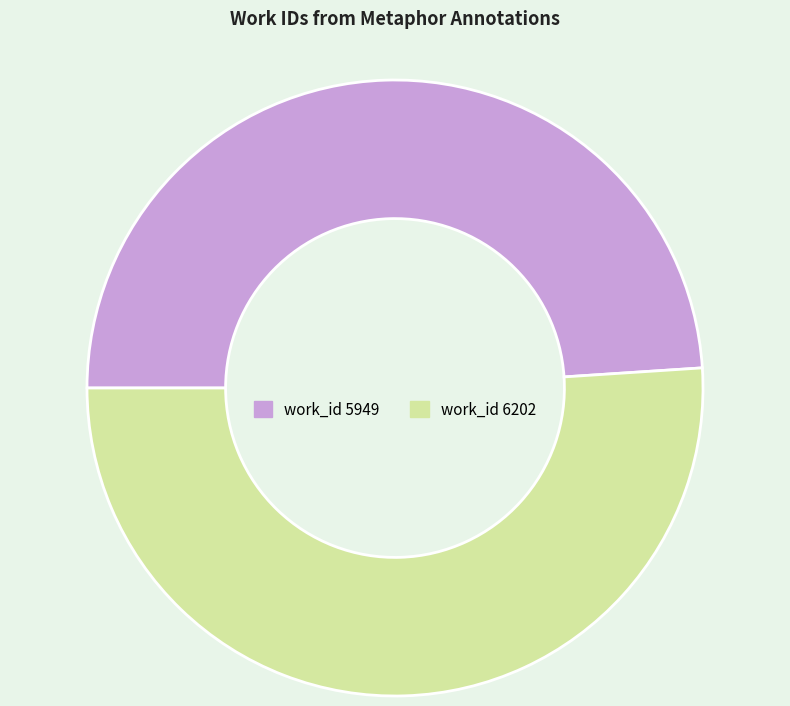

Which slice is the smallest?

work_id 5949